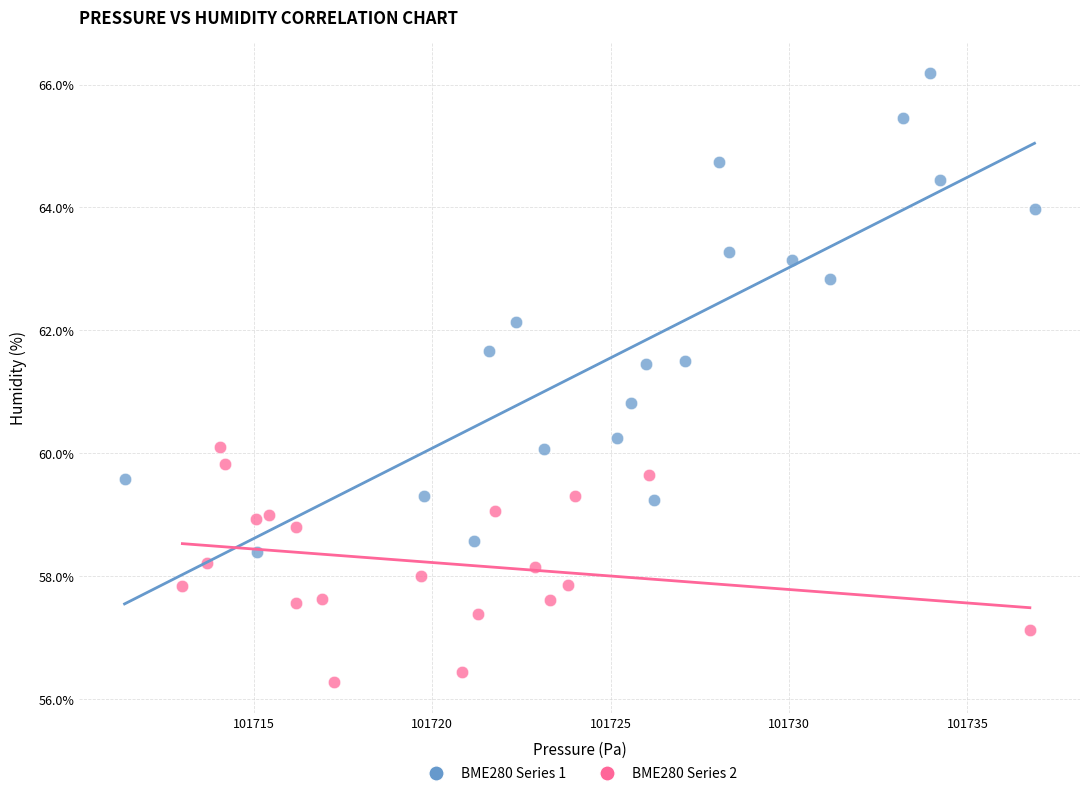

What are all the series names shown in the legend?

BME280 Series 1, BME280 Series 2